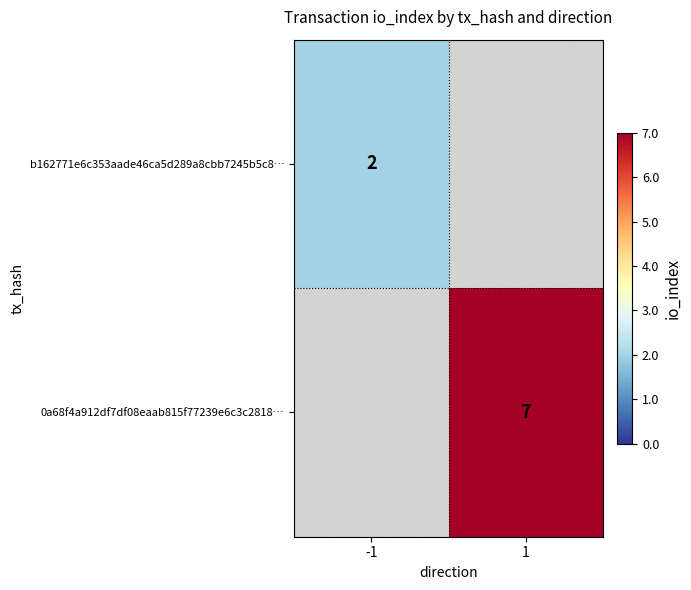

How many data points does each series have?

2